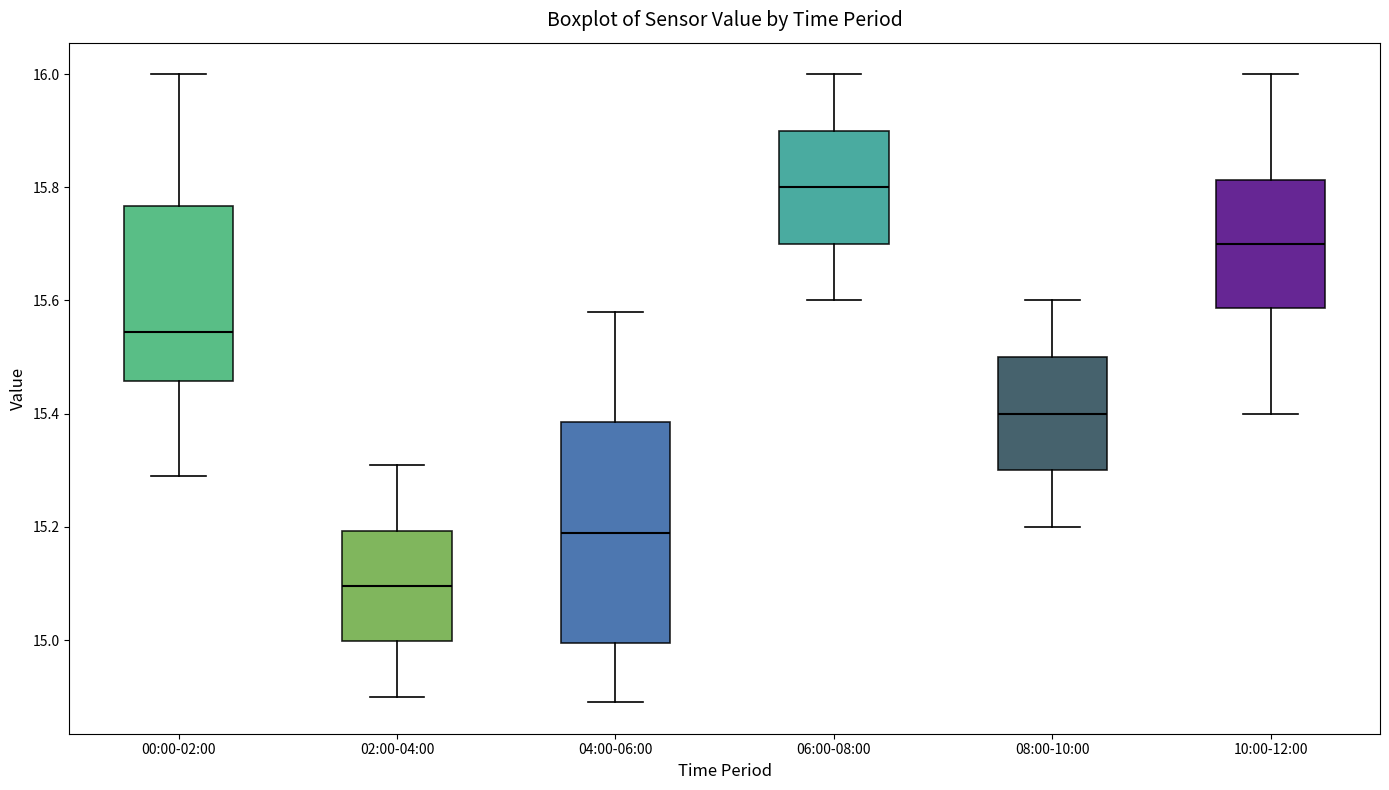

Where is the upper edge of the box for 08:00-10:00 on the y-axis? The values are not printed on the chart, so give them approximately, as read against the axis.

15.50